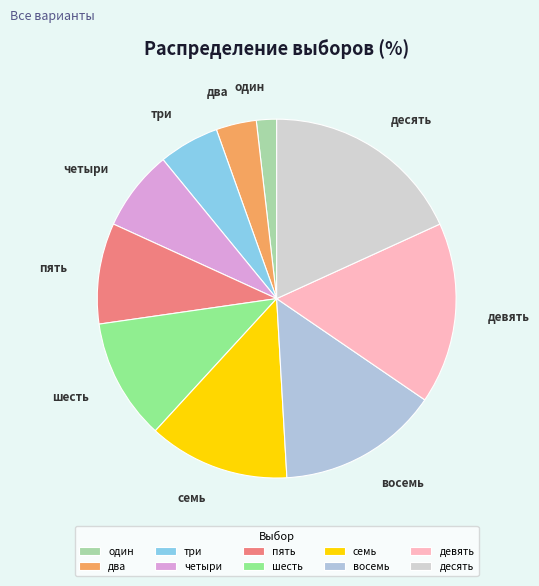

Which slice is the largest?

десять